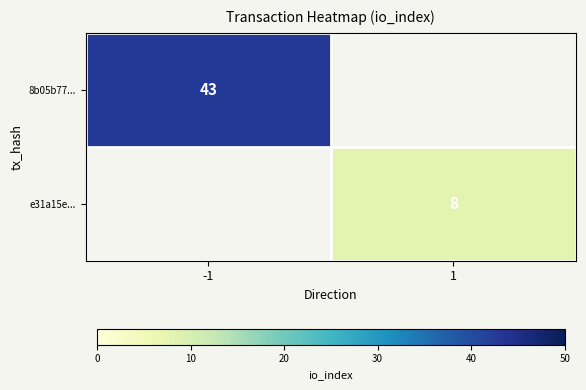

At how many categories does at least one series exceed 21?

1